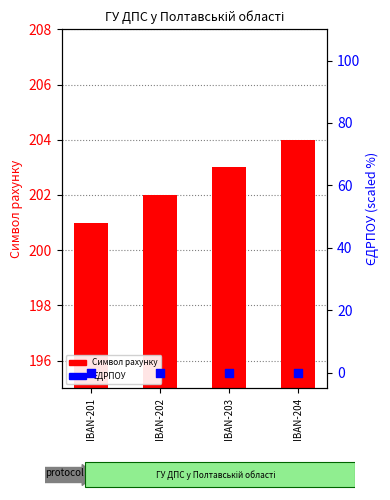

Is the value of ЄДРПОУ at IBAN-201 greater than the value of Символ рахунку at IBAN-204?

No